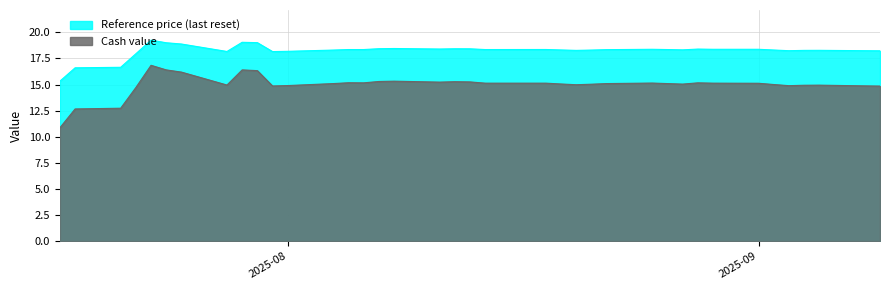

What is the maximum value shown in the chart?

19.2